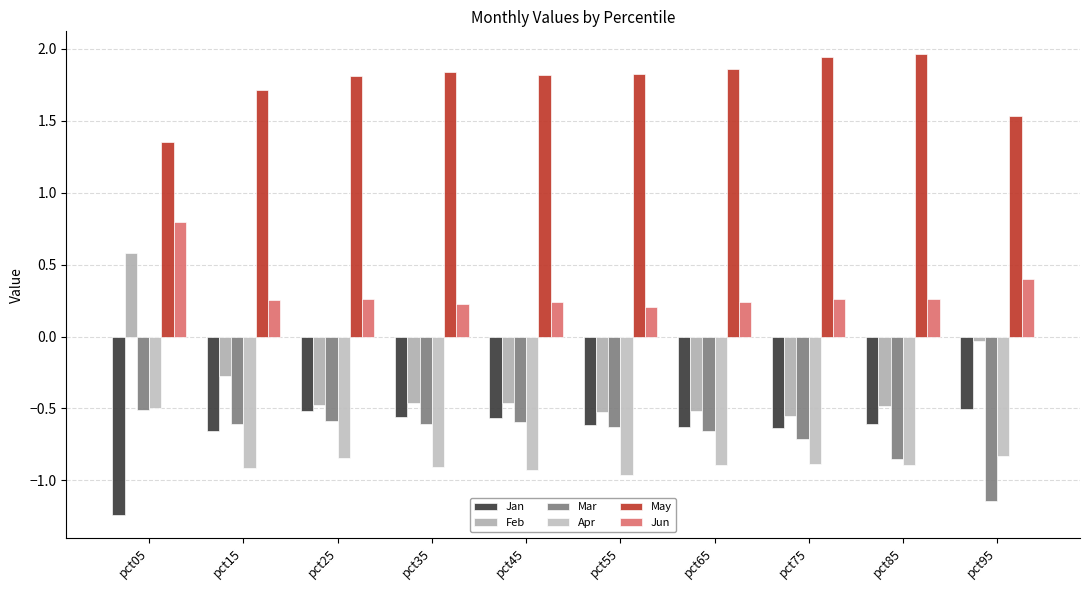

What is the average value of the Jan series?

-0.7